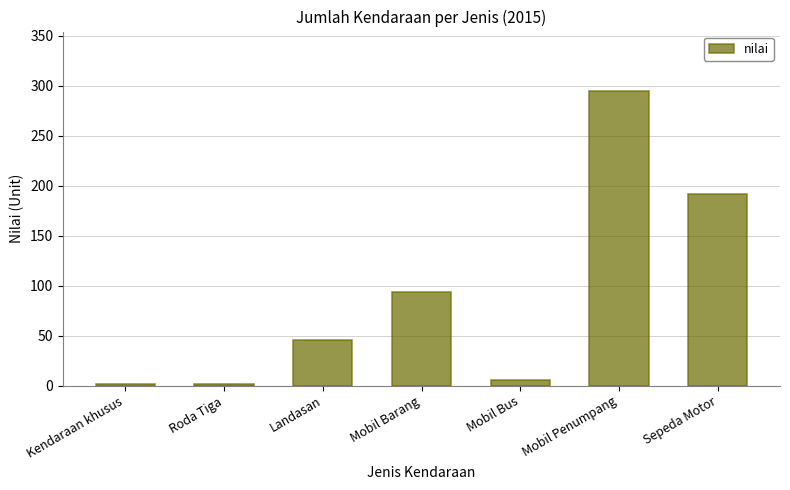

Reading right to left, transcribe all the data shown in this chart.

192	295	6	94	46	2	2